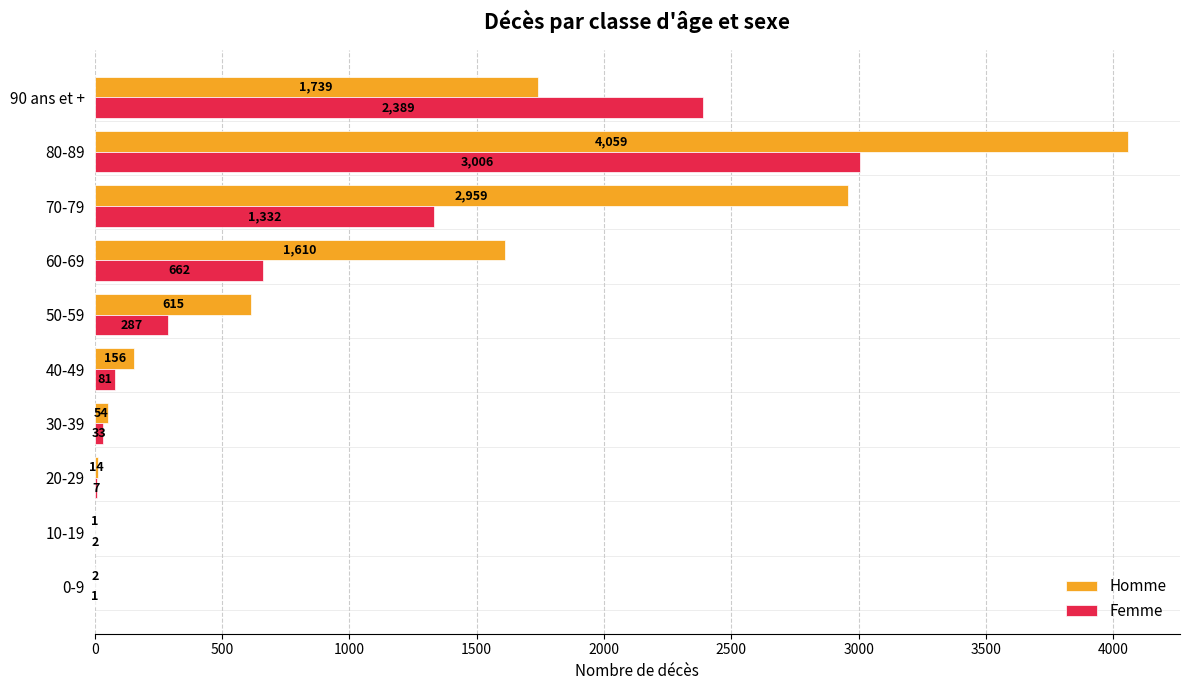

What is the greatest value displayed?

4059